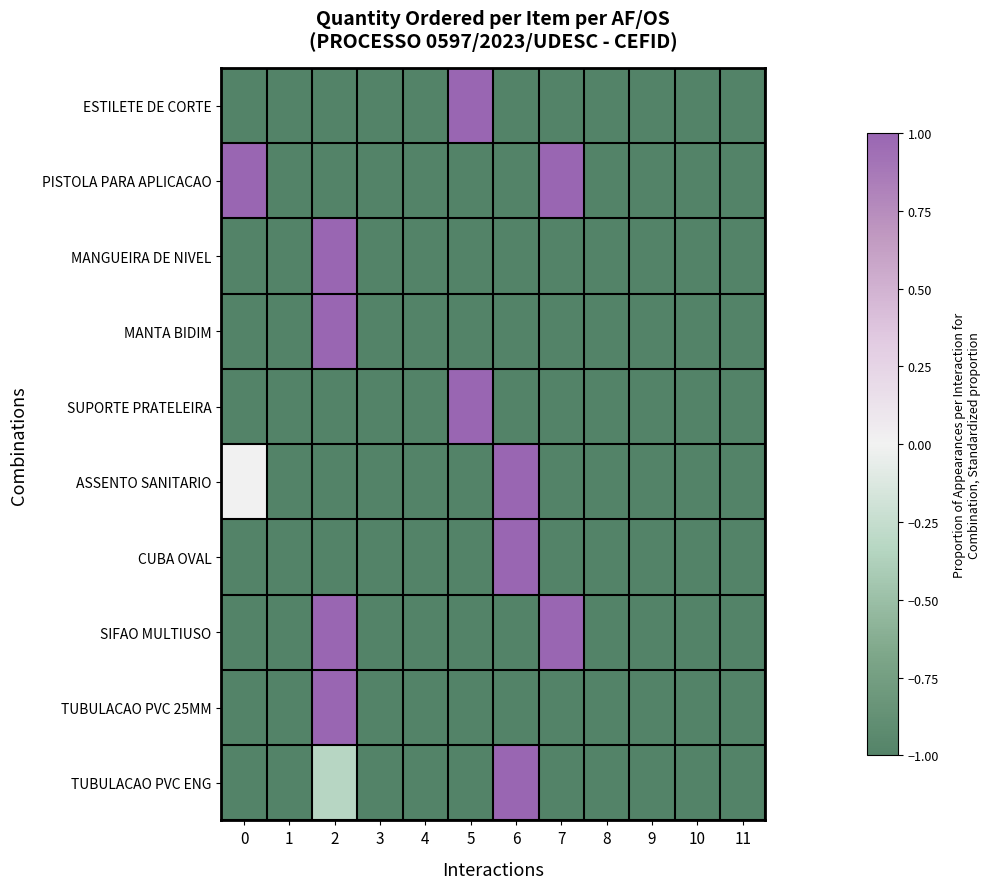

List the series in order of their peak value, lowest first.

ESTILETE DE CORTE, PISTOLA PARA APLICACAO, MANGUEIRA DE NIVEL, MANTA BIDIM, SUPORTE PRATELEIRA, ASSENTO SANITARIO, CUBA OVAL, SIFAO MULTIUSO, TUBULACAO PVC 25MM, TUBULACAO PVC ENG